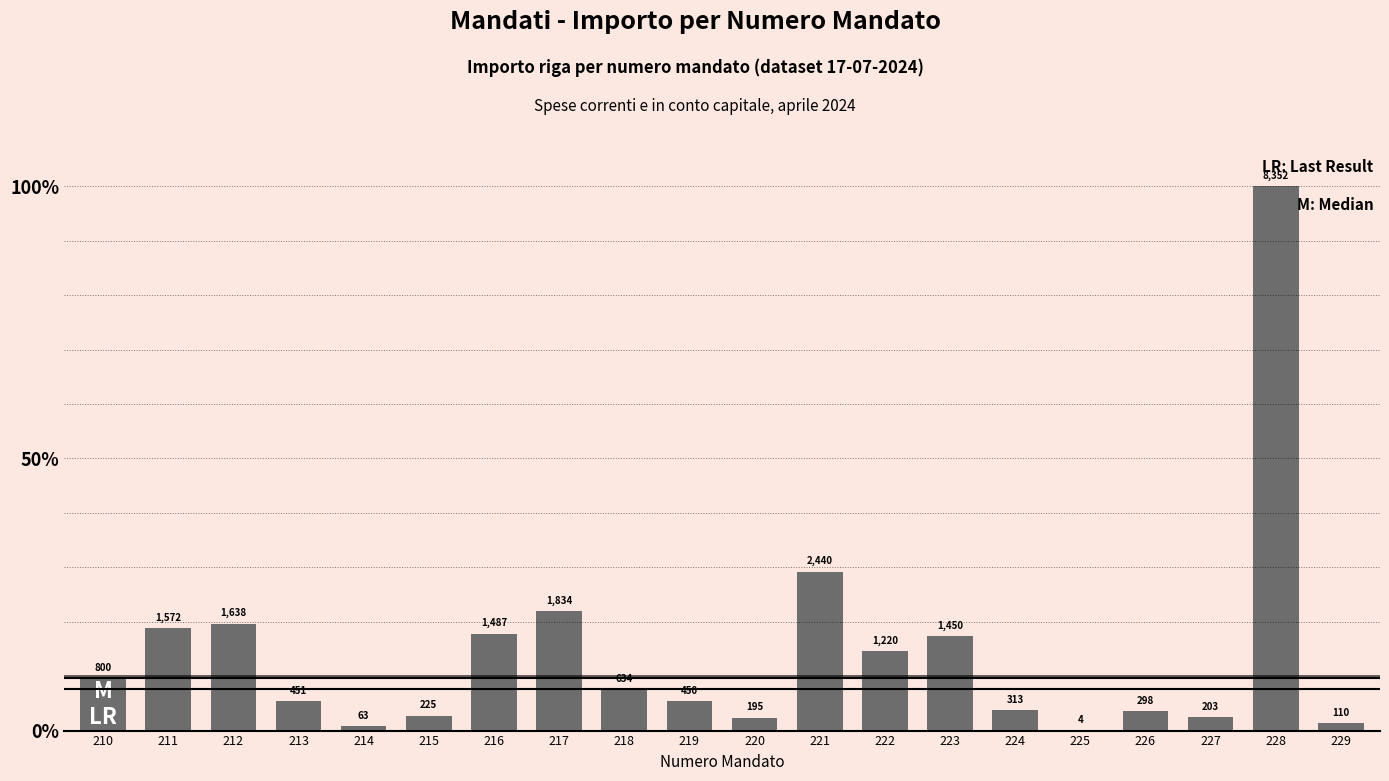

Are the bars horizontal?

No